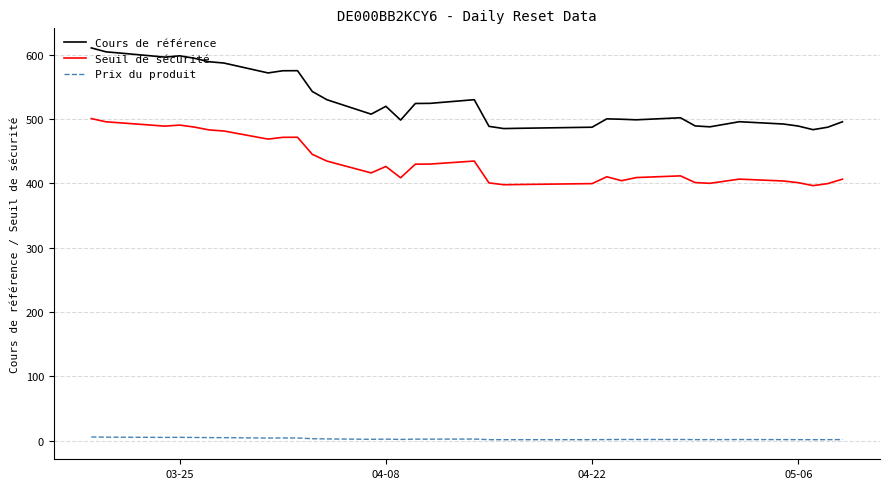

What are all the series names shown in the legend?

Cours de référence, Seuil de sécurité, Prix du produit